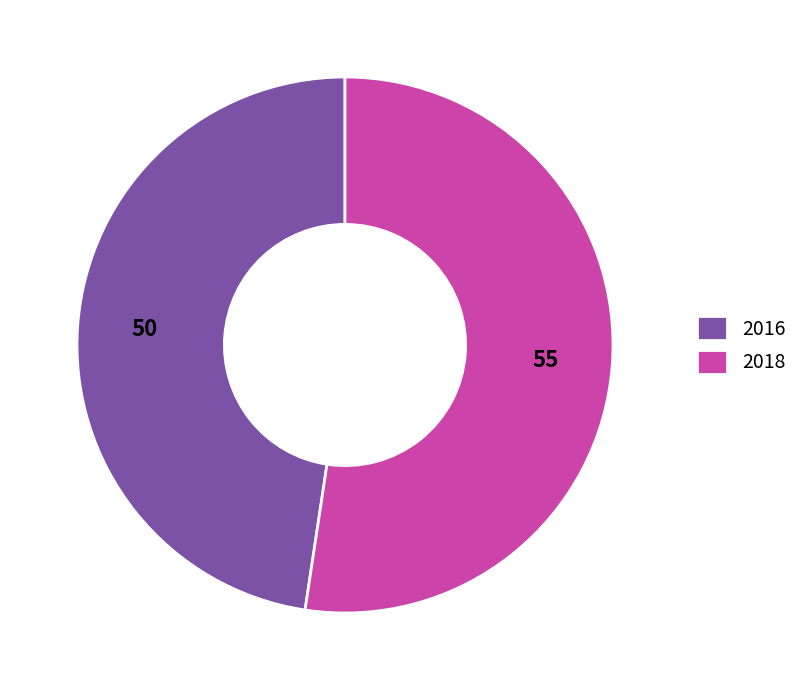

Combined, do 2016 and 2018 account for over 50%?

Yes